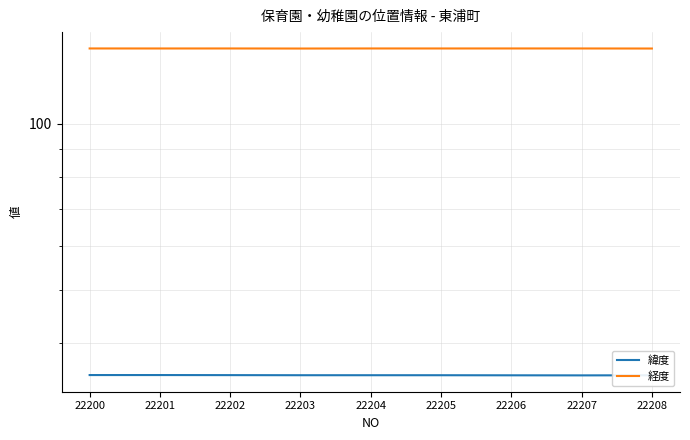

The value of 緯度 at 22201 is 50.9. True or false?

False